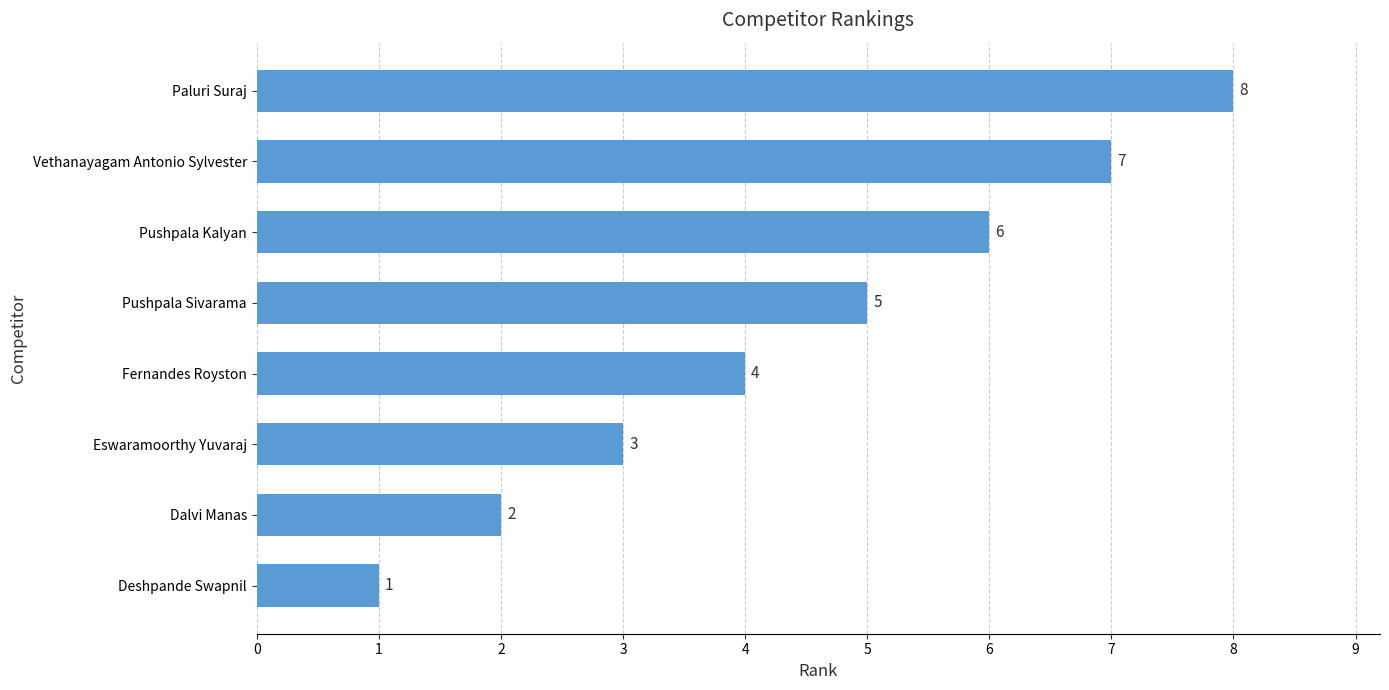

What is the change in value from Eswaramoorthy Yuvaraj to Paluri Suraj?

+5